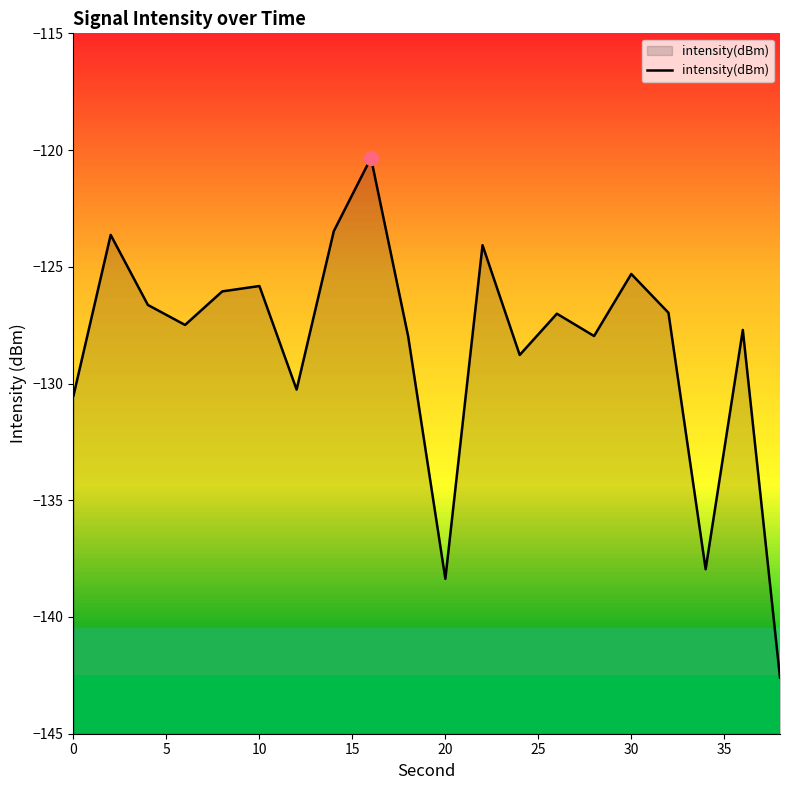

What is the average value?

-128.4